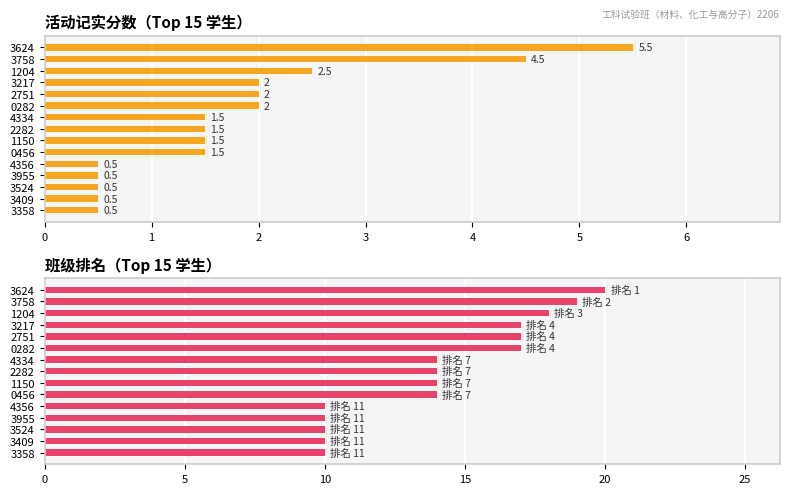

Is the value of 班级排名 at 2282 greater than the value of 活动记实分数 at 3217?

Yes